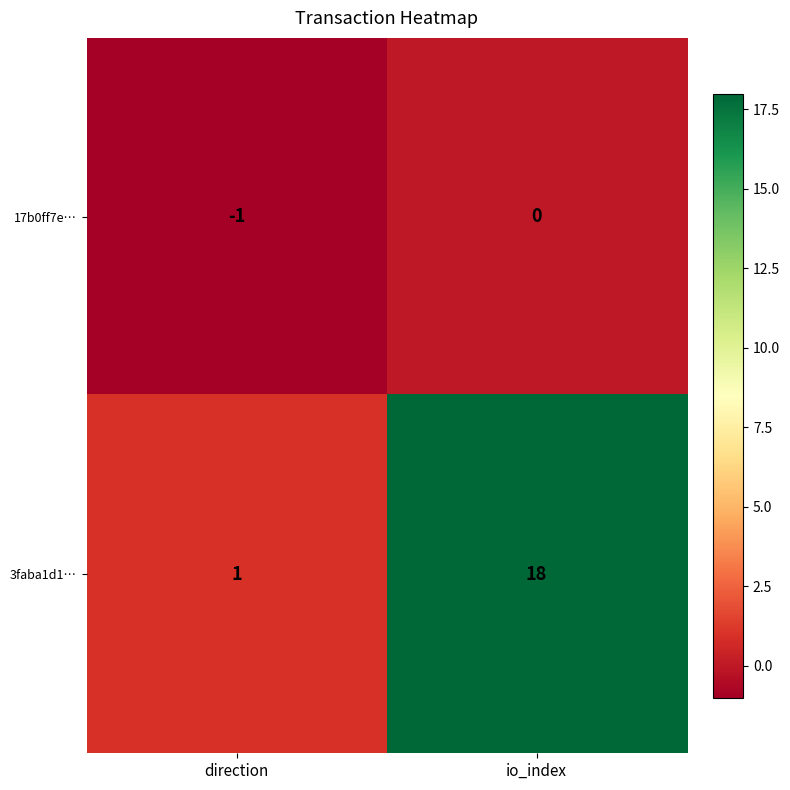

How many values in the 17b0ff7e… series are below 0?

1